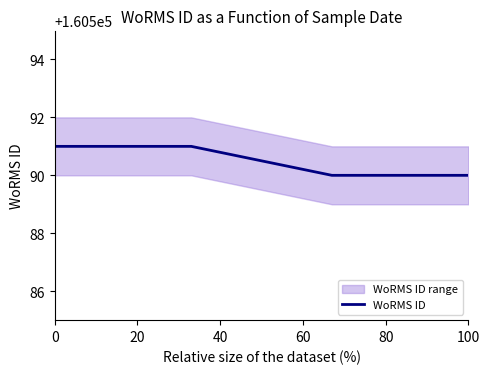

How many data points does each series have?

4